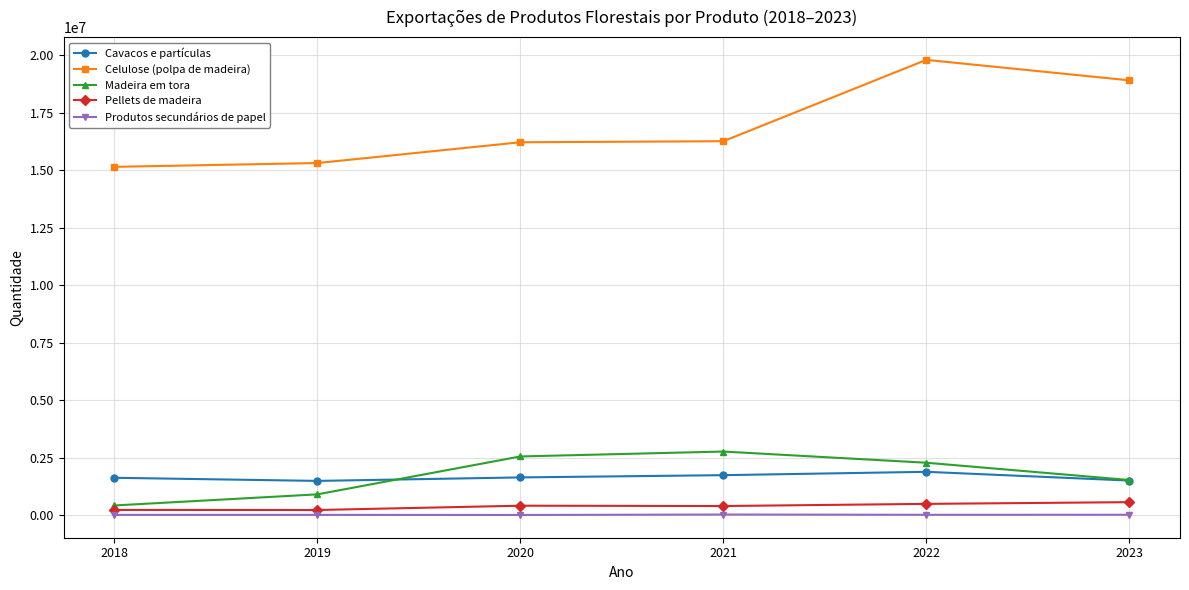

What is the total value across all series at 2021?

21183738